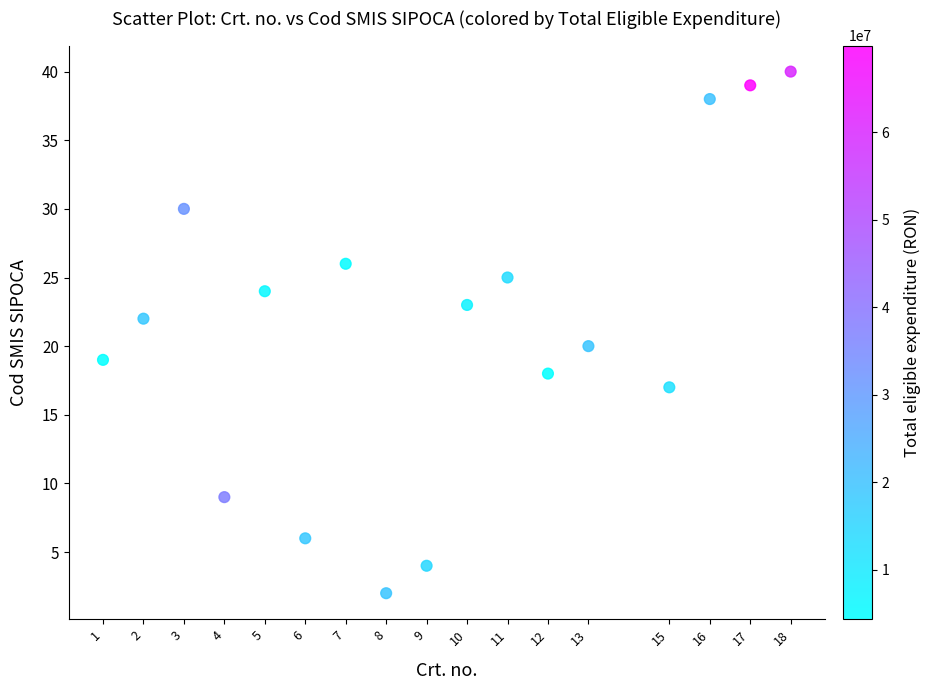

What is the range of Y values (max minus min)?

38